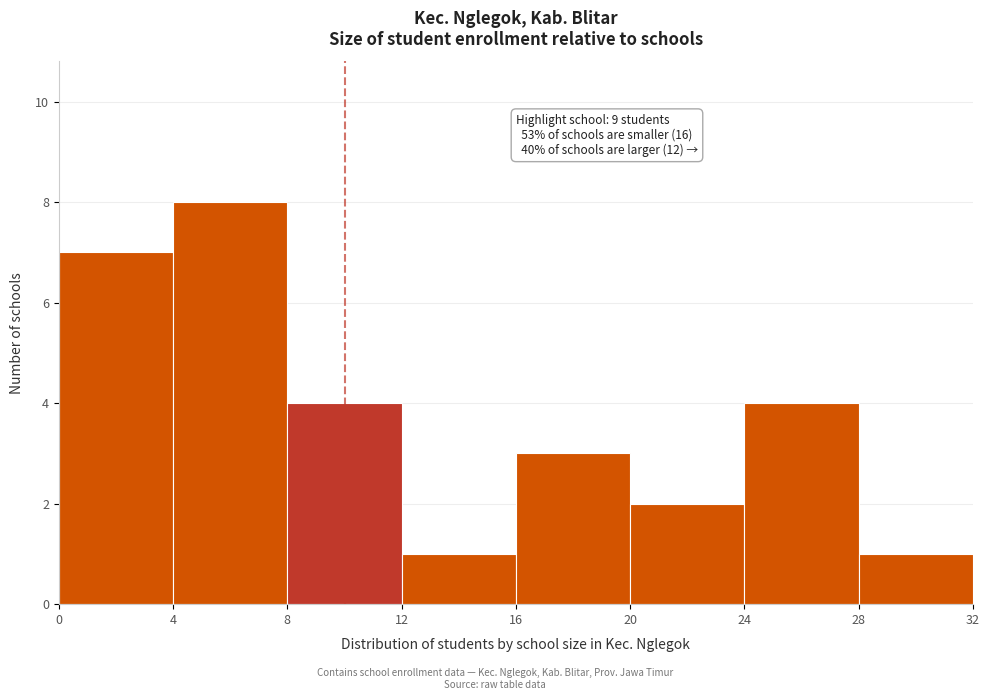

Over which range of the x-axis is the bar tallest?

4 to 8